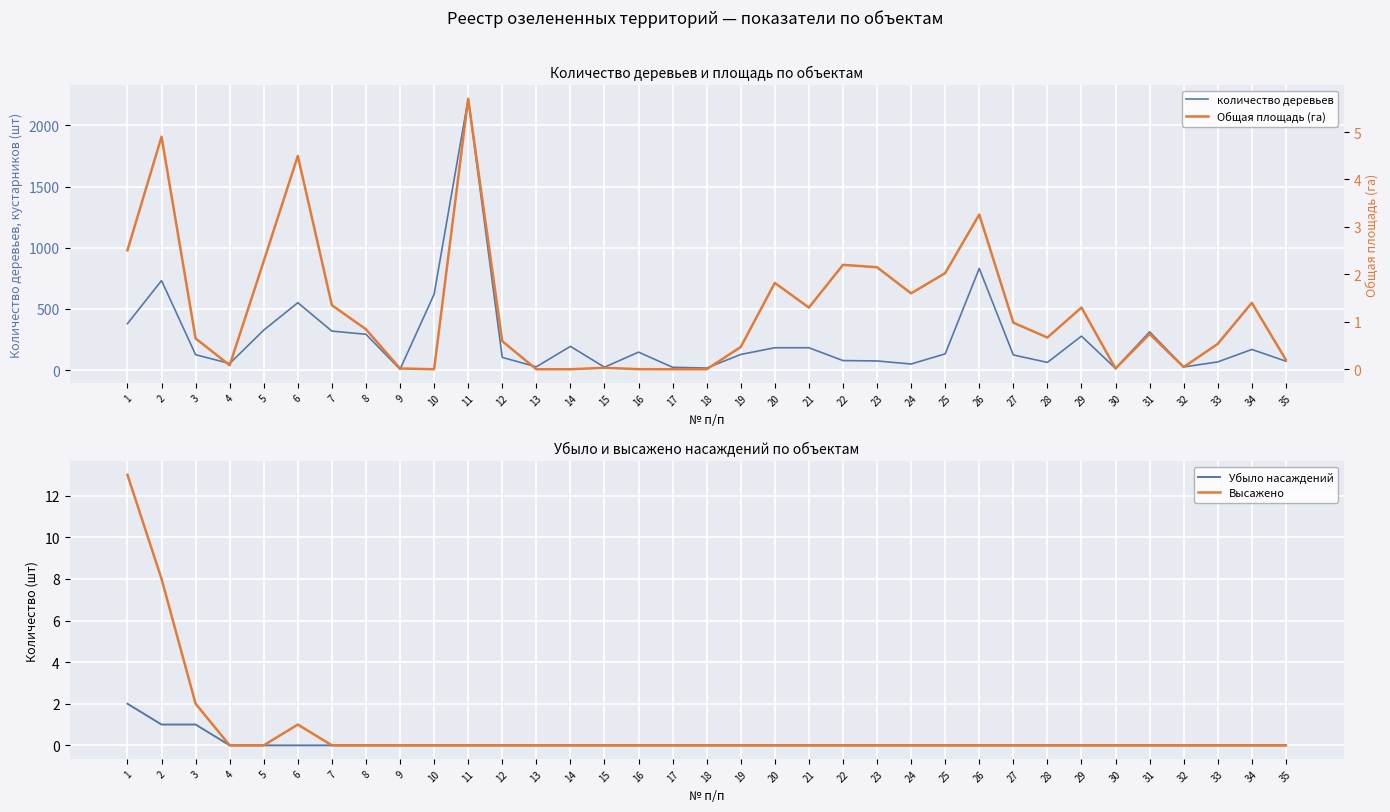

Which series has the widest spread of values?

количество деревьев